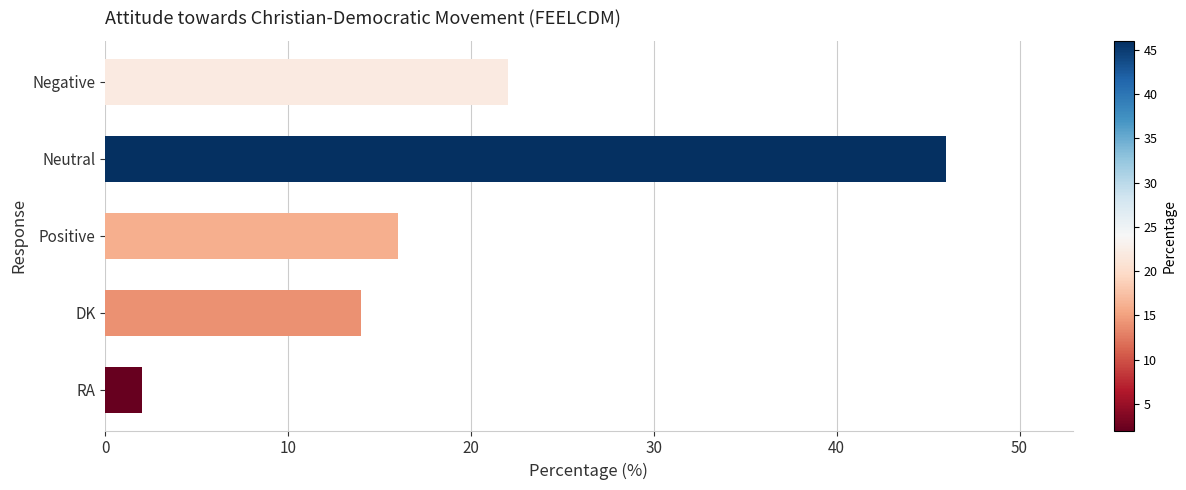

What is the sum of all values?

100